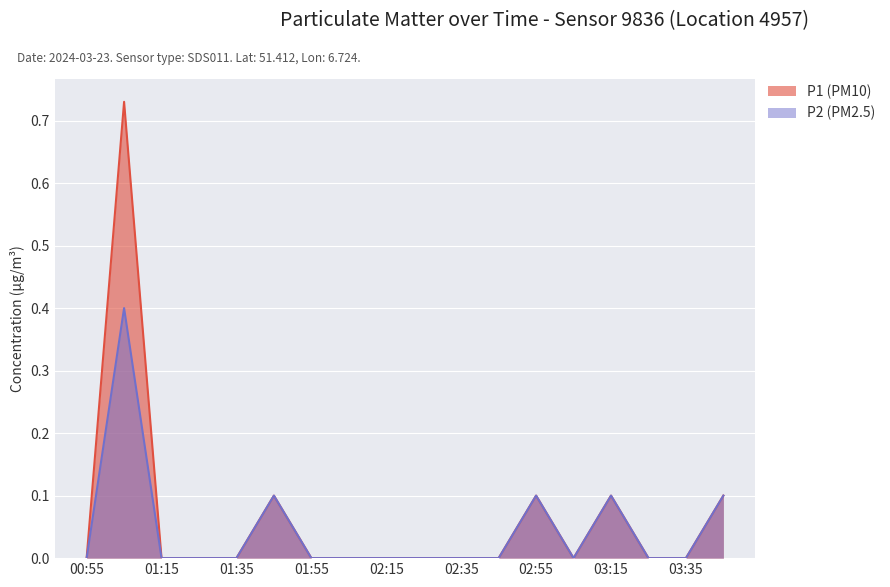

What is the greatest value displayed?

0.7